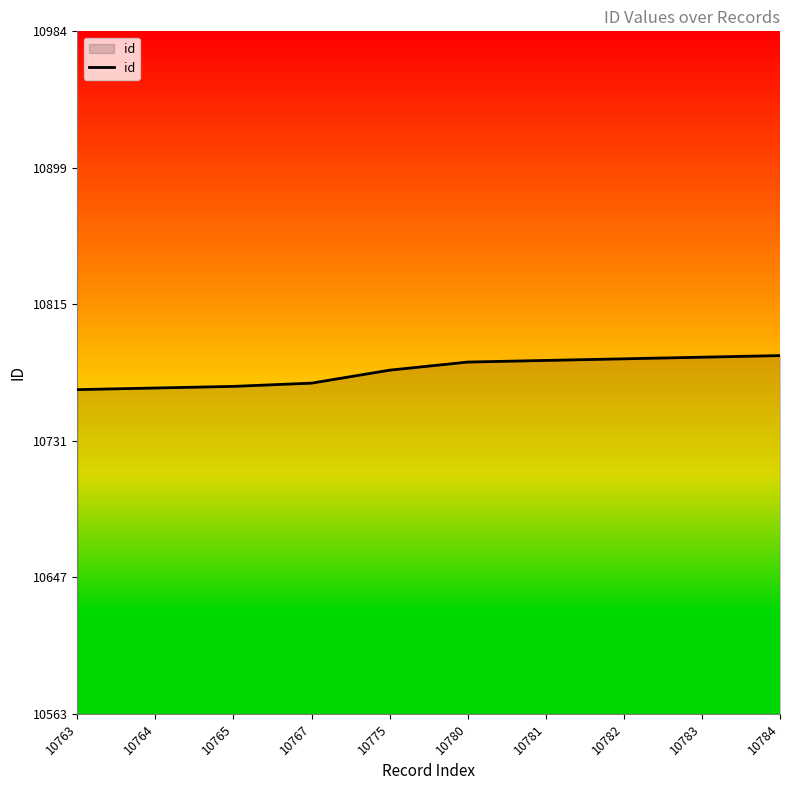

True or false: the data shows 10765 at 10765.

True